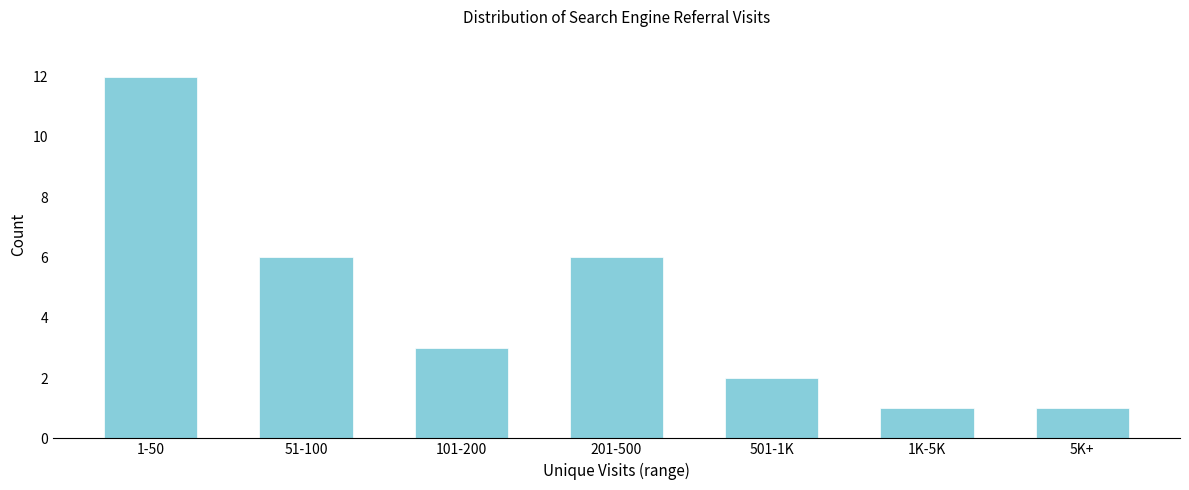

Reading left to right, extract all data points from this chart.

1-50=12	51-100=6	101-200=3	201-500=6	501-1K=2	1K-5K=1	5K+=1